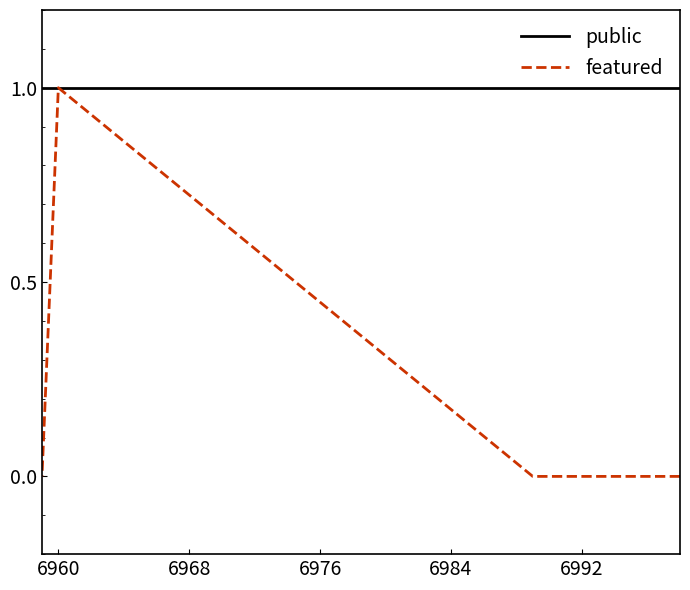

True or false: featured and public intersect in this chart.

False